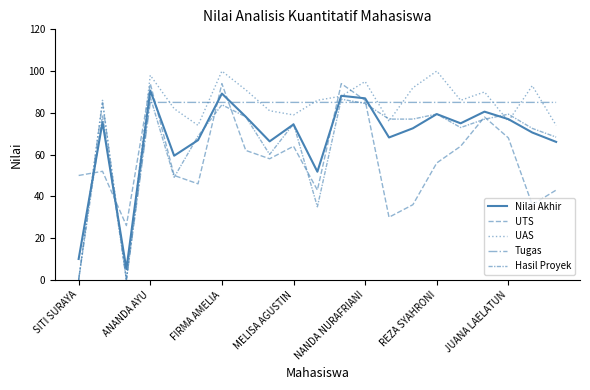

Does the chart display data point markers on the line(s)?

No